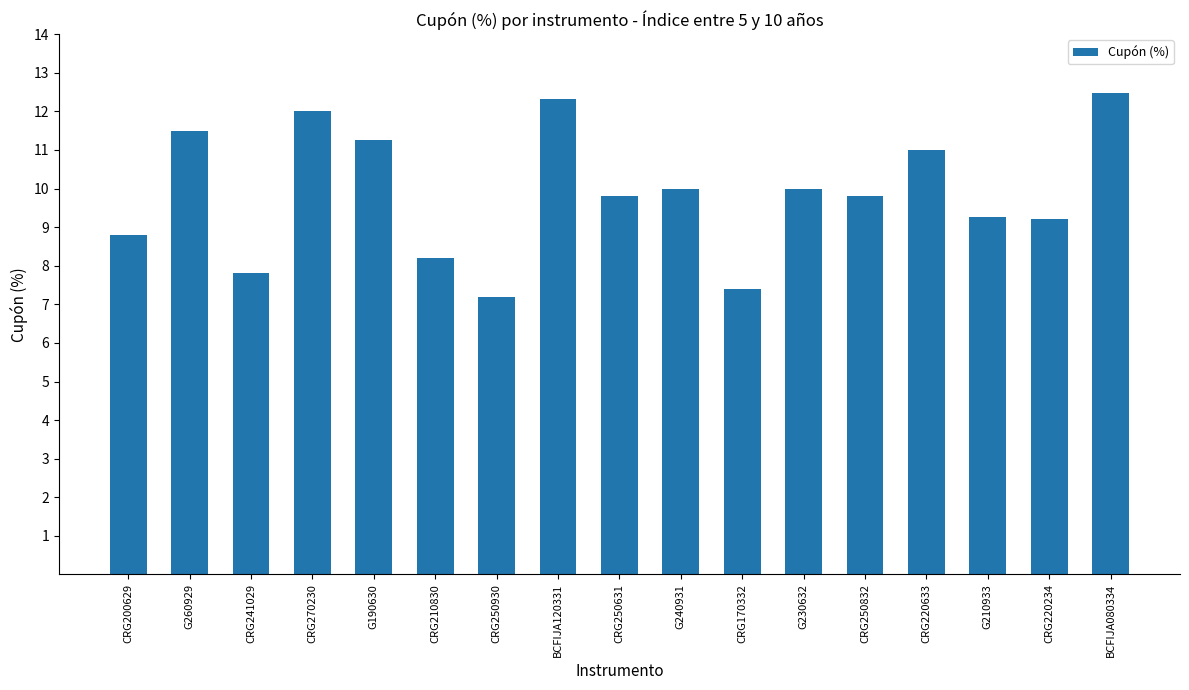

What is the minimum value shown in the chart?

7.2